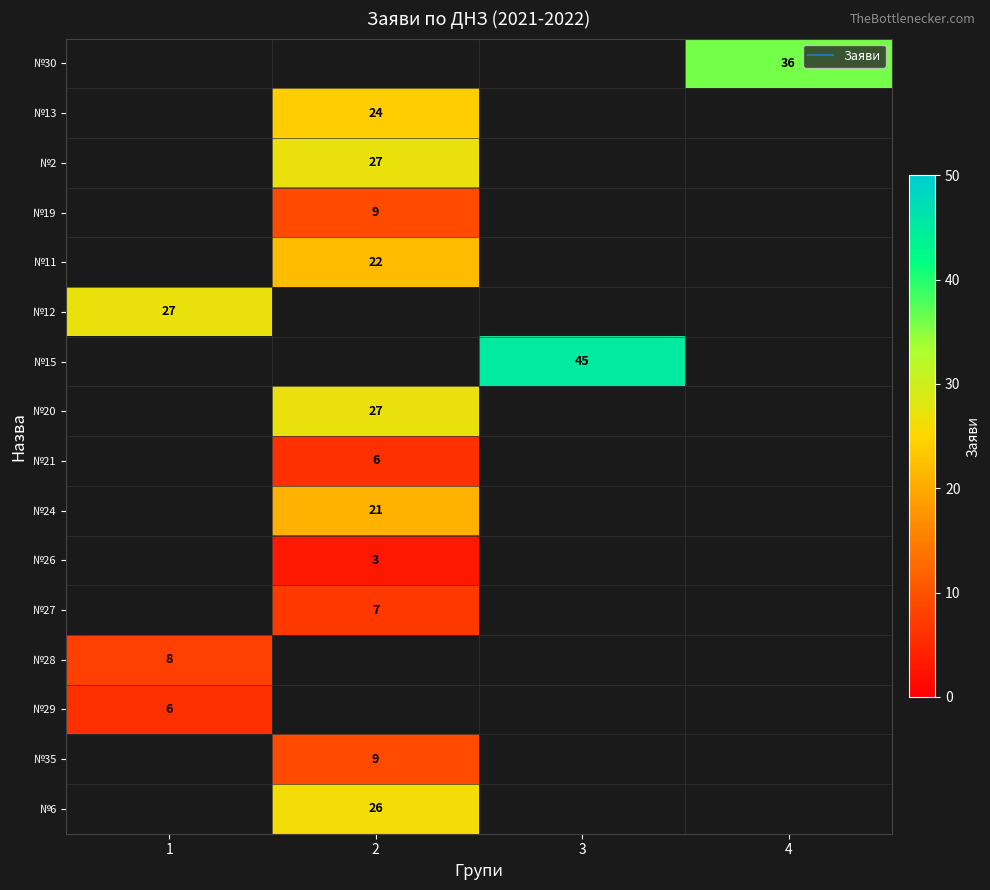

At which label is №28 closest to 8?

1